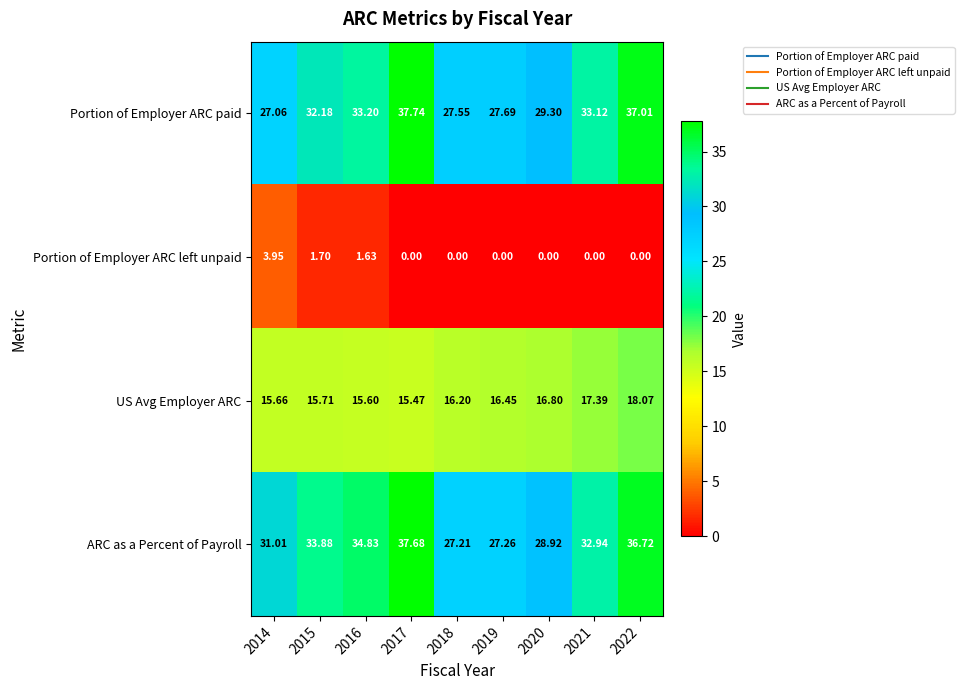

Which series has the widest spread of values?

Portion of Employer ARC paid